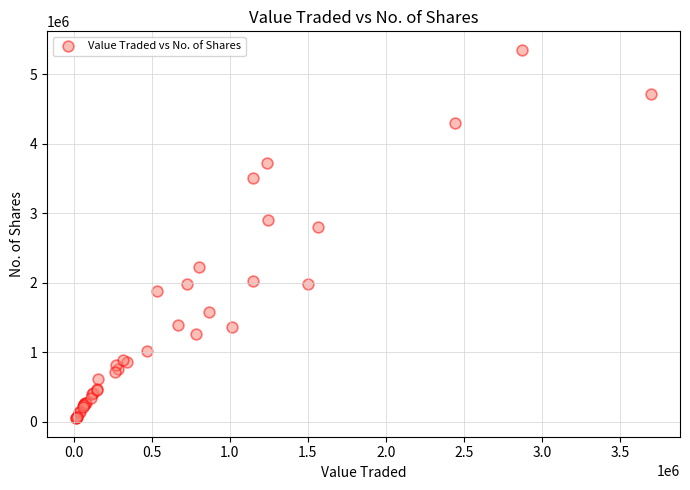

What Y value in the scatter plot is closest to 2702860?

2809932